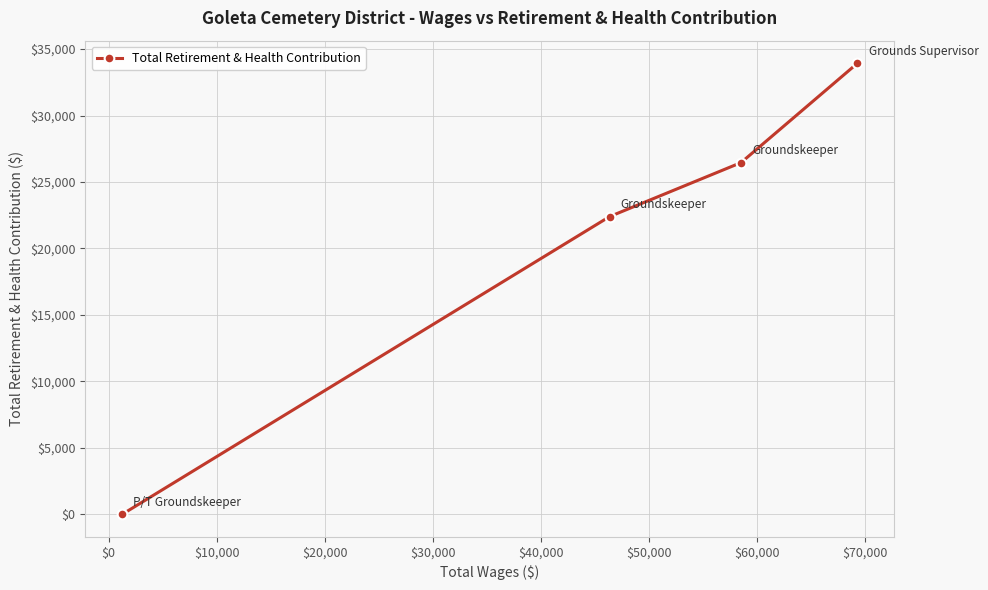

What is the difference between the maximum and minimum values?

33935